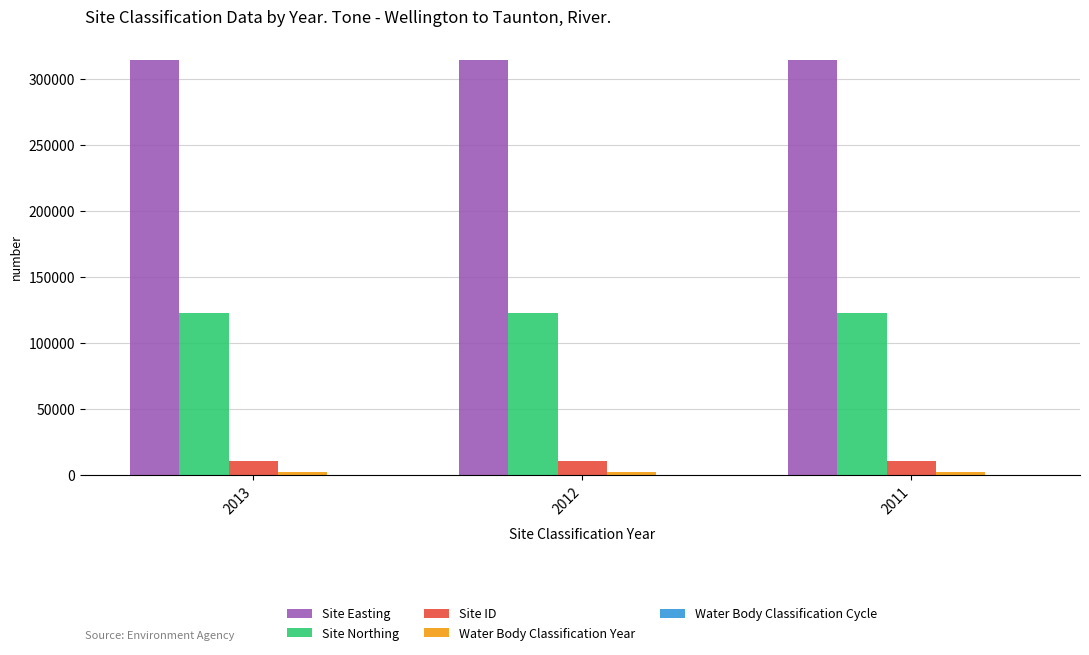

What is the sum of all Site Northing values?

366960